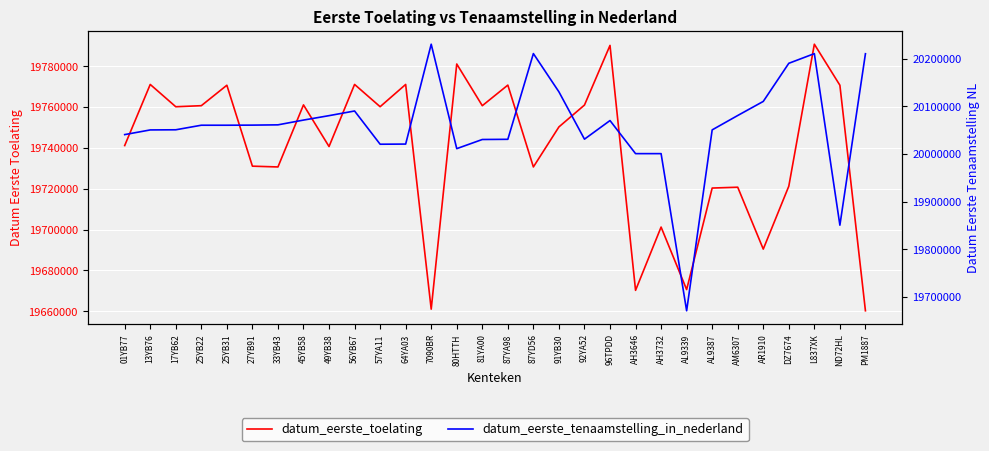

What is the difference between the datum_eerste_tenaamstelling_in_nederland values at 87YA98 and 64YA03?

10018